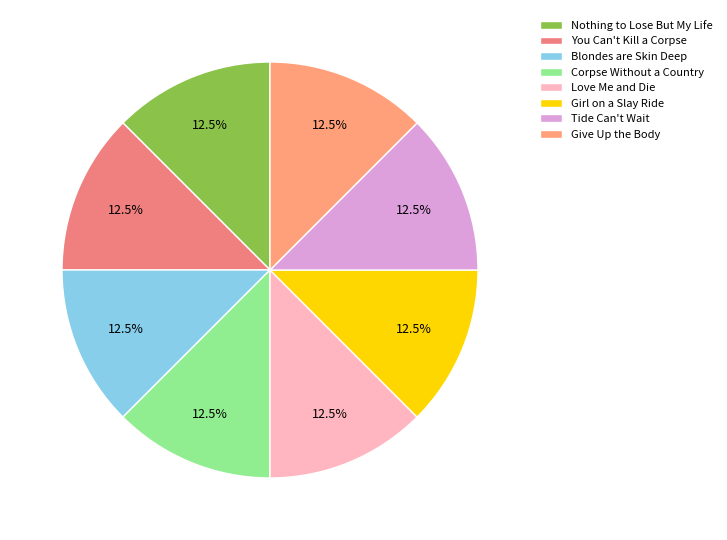

Count the number of slices in the pie.

8